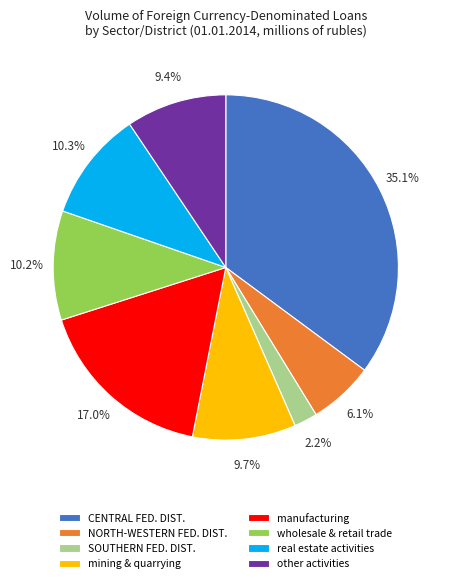

Is real estate activities the majority of the pie?

No